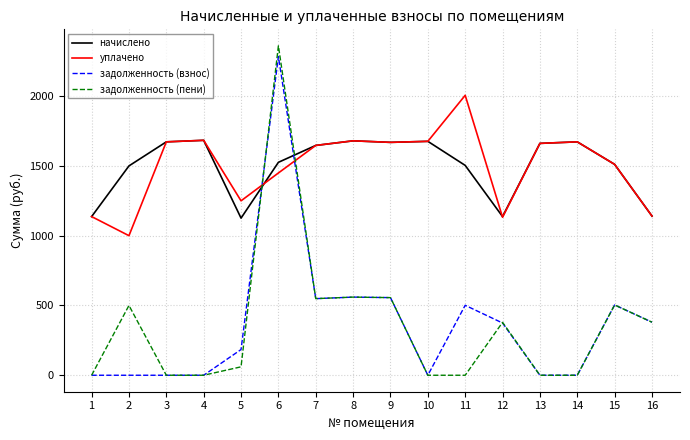

What is the sum of all задолженность (пени) values?

5846.4